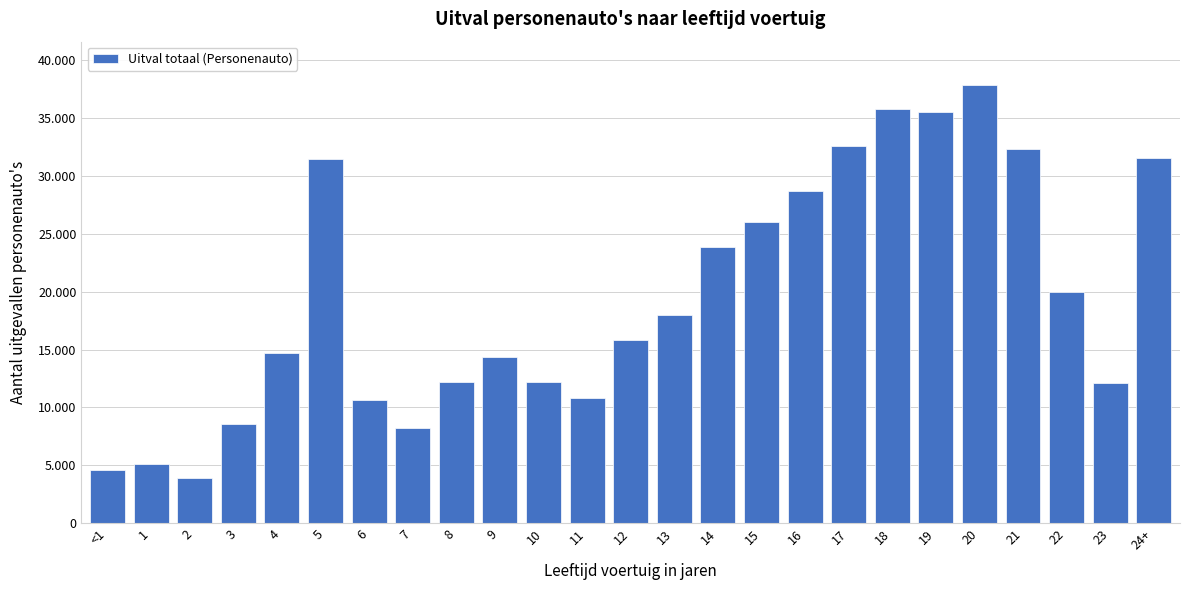

Does the chart contain any negative values?

No